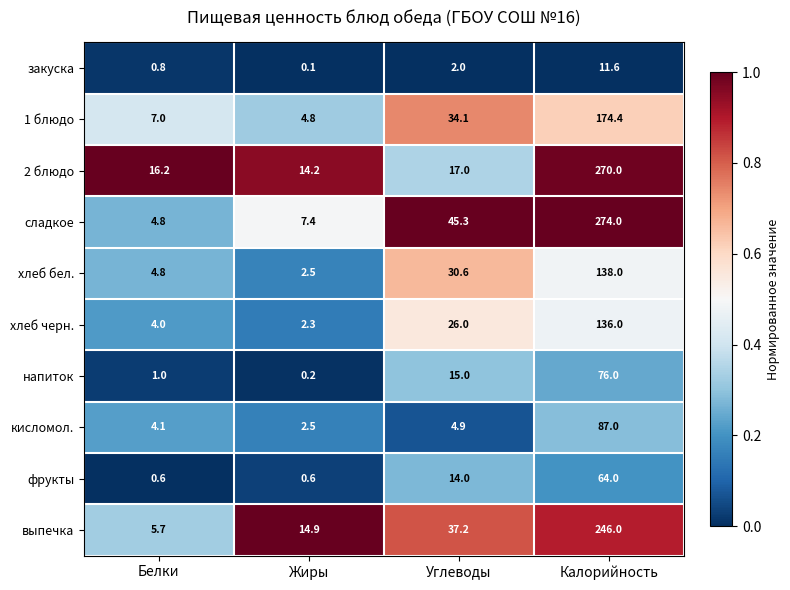

Which series has the widest spread of values?

сладкое